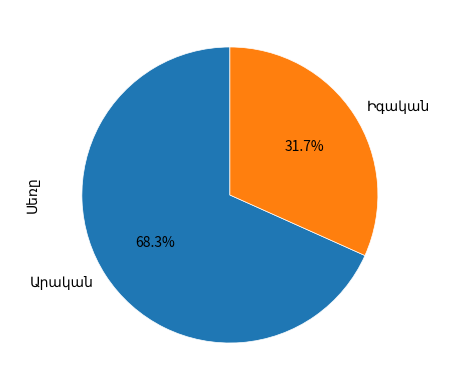

Is there a majority slice in this chart?

Yes